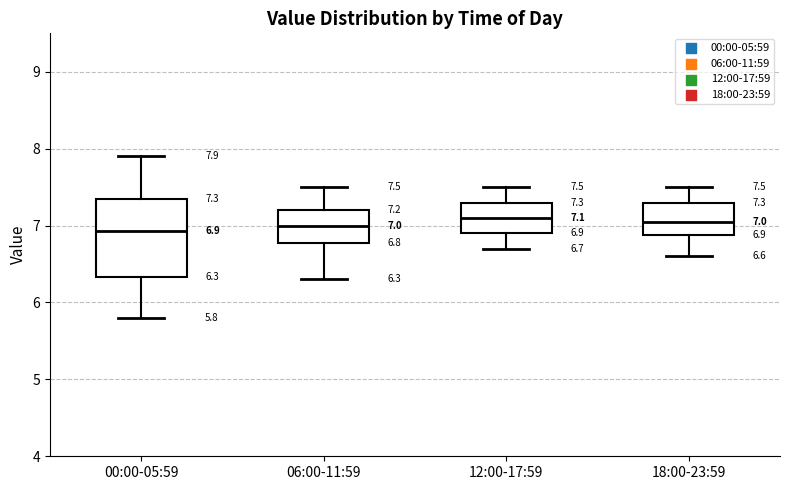

Comparing the boxes themselves (not the whiskers), which one is the tallest?

00:00-05:59